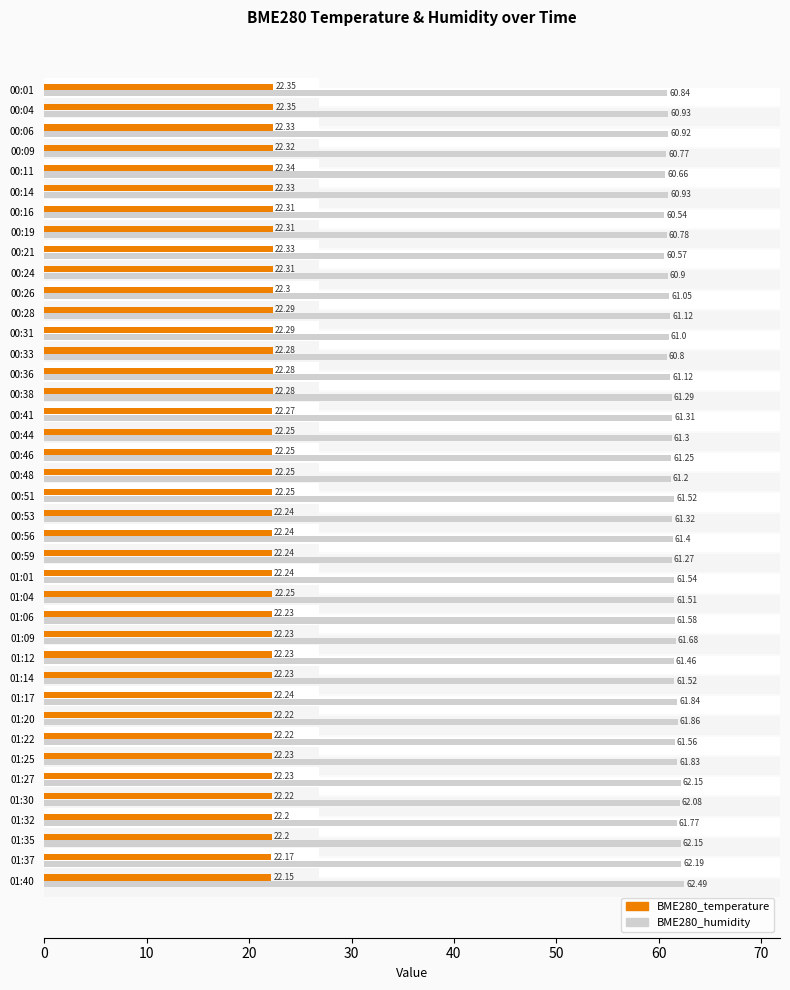

Rank the series by their average value, from lowest to highest.

BME280_temperature, BME280_humidity